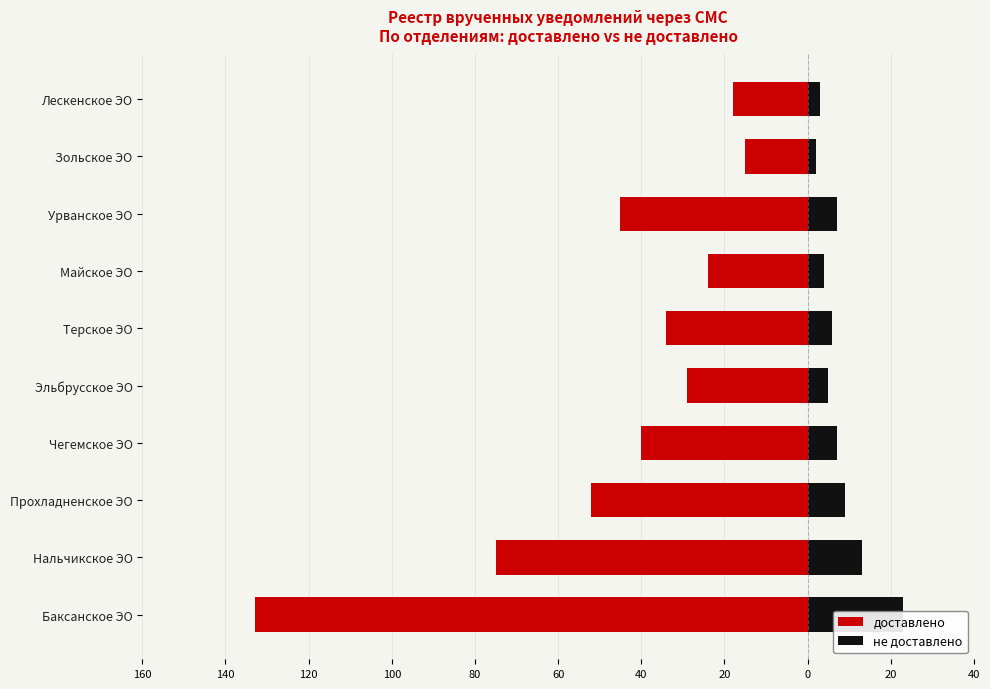

What is the value of the доставлено bar at the 2nd from the left?

-75